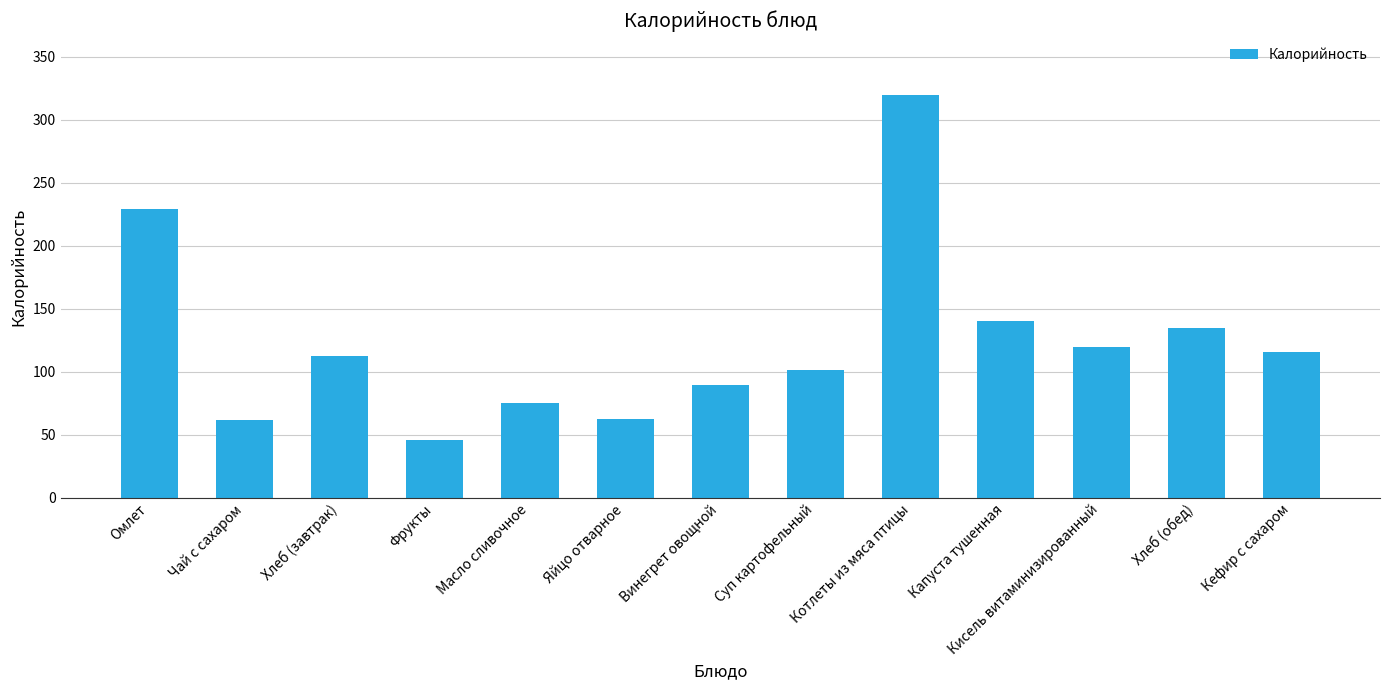

Does the chart contain stacked bars?

No